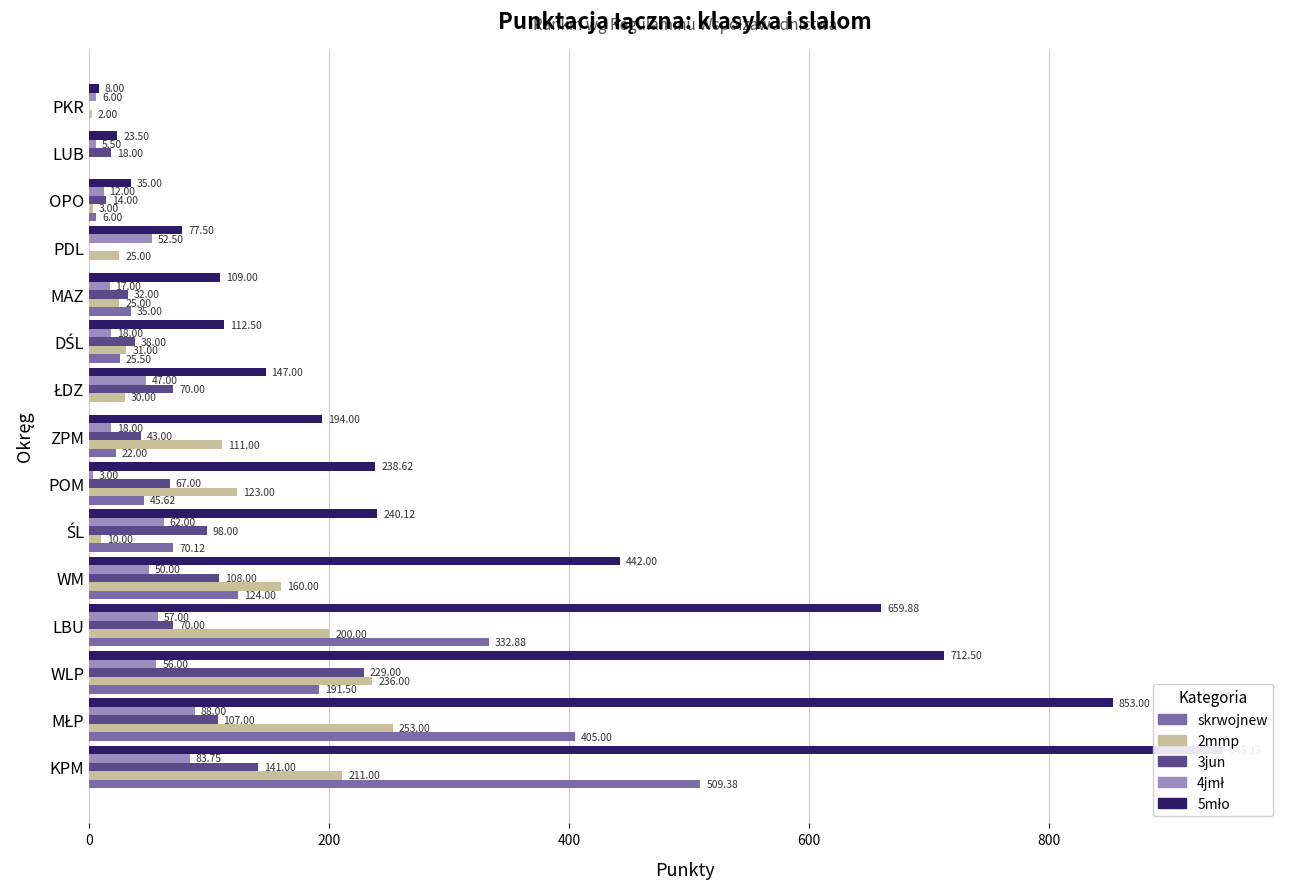

Does the chart contain any negative values?

No